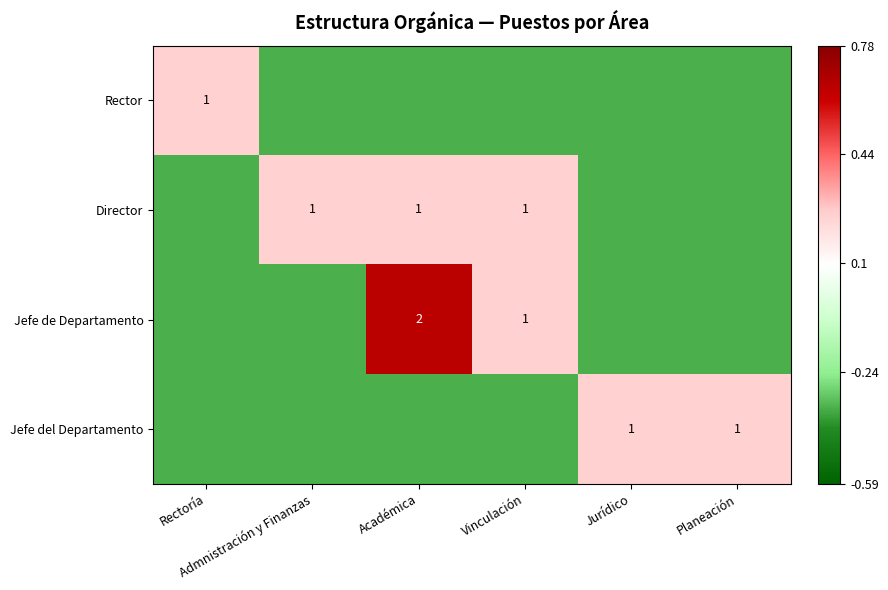

How many distinct data groups are displayed?

4